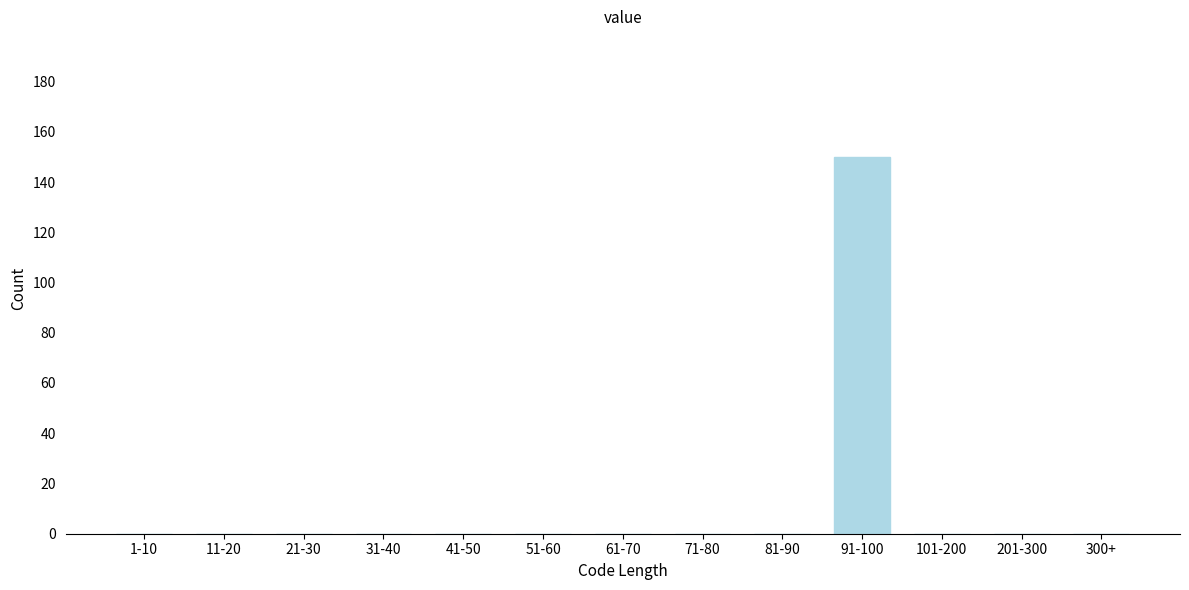

Reading left to right, list all the values displayed in this chart.

1-10=0	11-20=0	21-30=0	31-40=0	41-50=0	51-60=0	61-70=0	71-80=0	81-90=0	91-100=150	101-200=0	201-300=0	300+=0